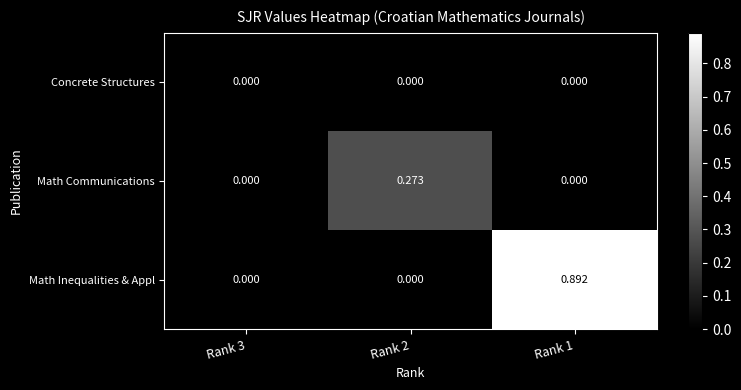

Which series has the widest spread of values?

Math Inequalities & Appl